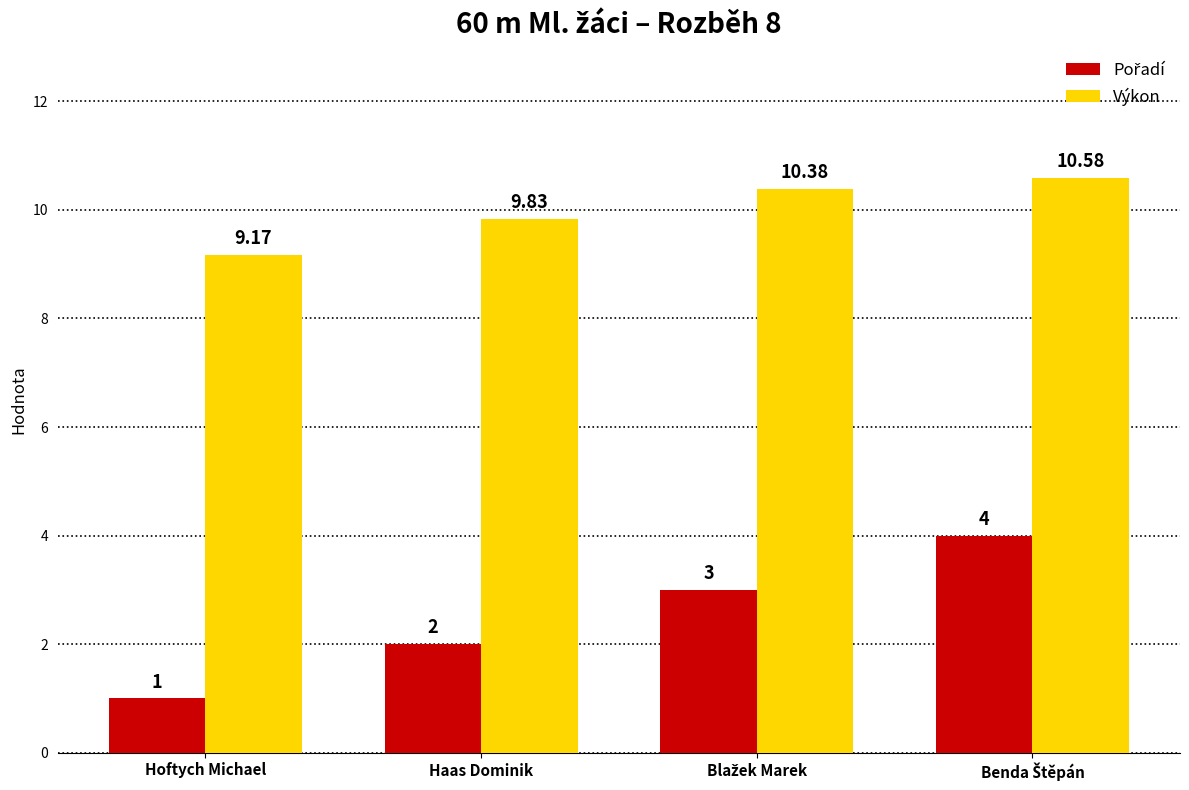

How many series are shown in this chart?

2